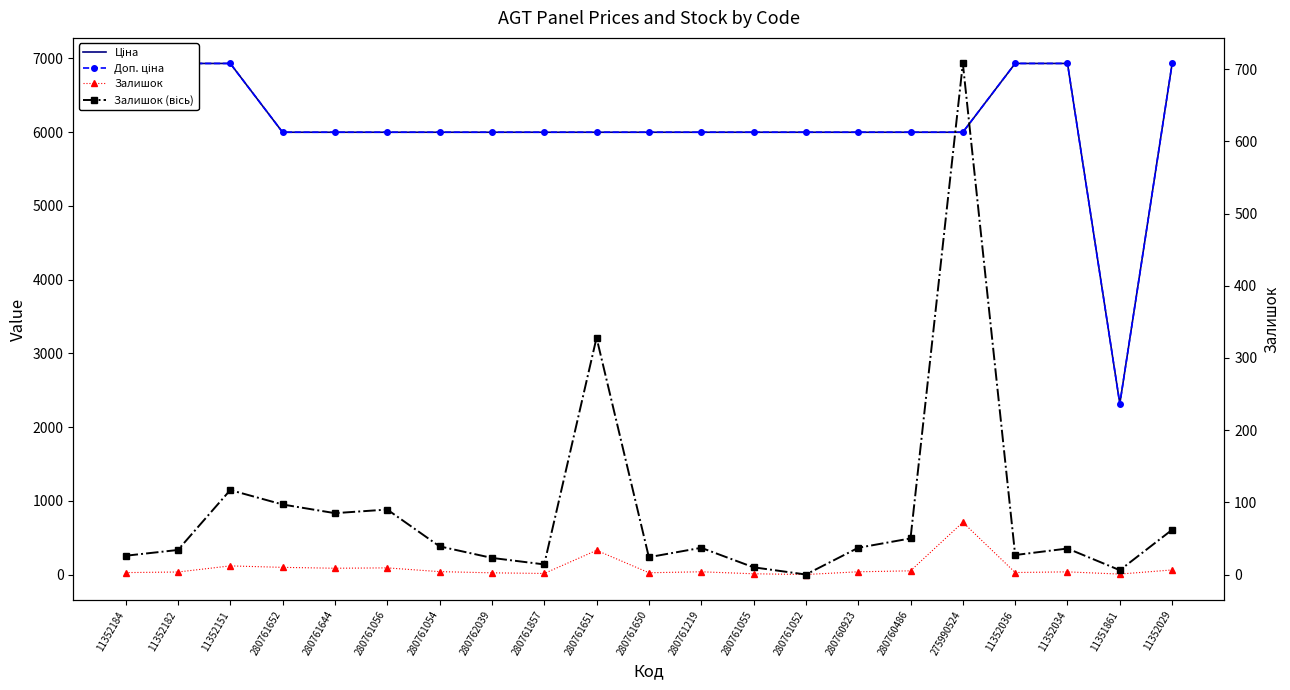

True or false: Залишок and Ціна intersect in this chart.

False